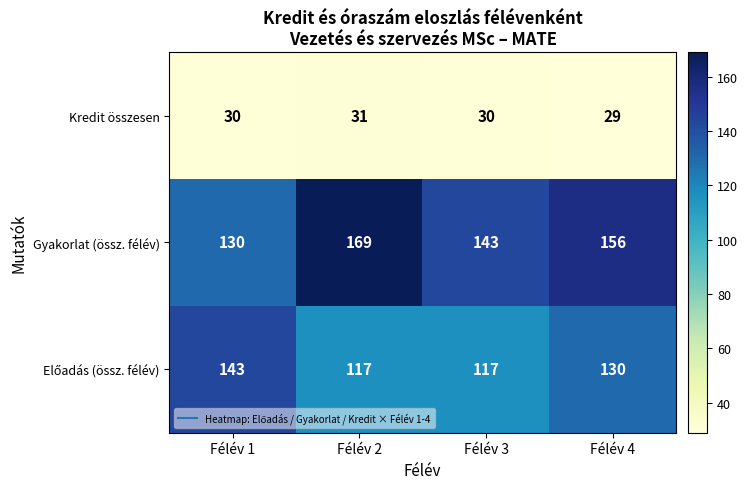

What is the spread (max minus min) of values at Félév 3?

113